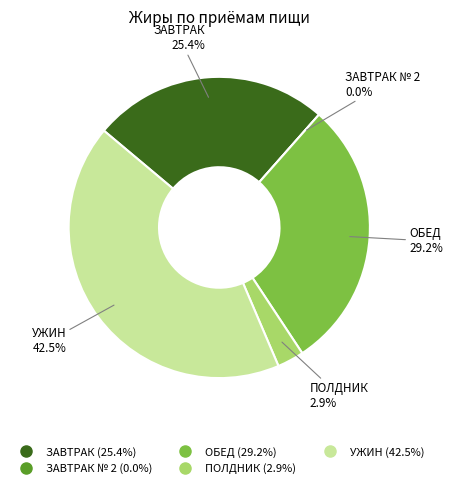

Which slice is the smallest?

ЗАВТРАК № 2